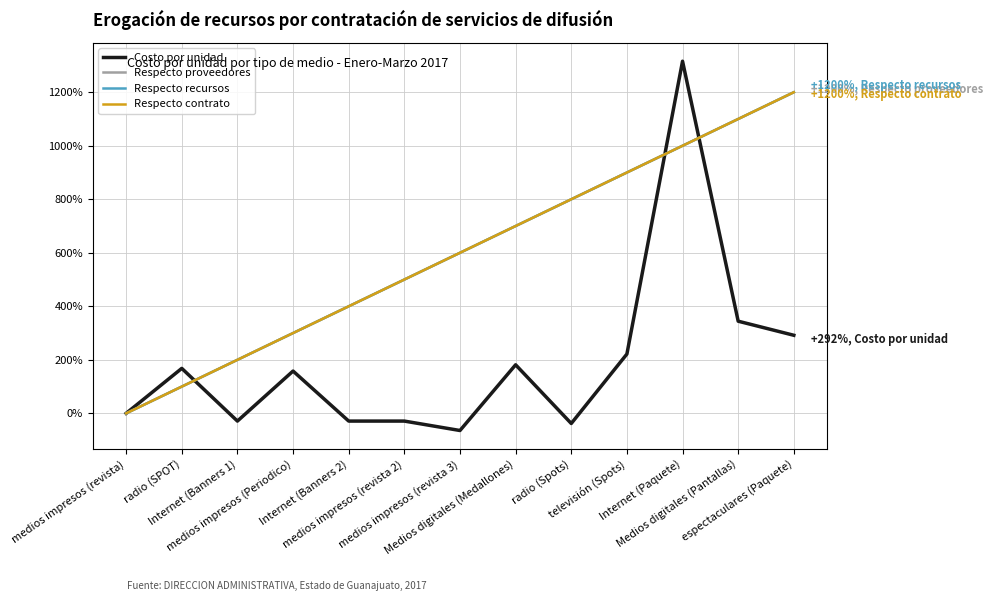

Between medios impresos (Periodico) and Medios digitales (Medallones), which series saw the biggest shift?

Respecto proveedores